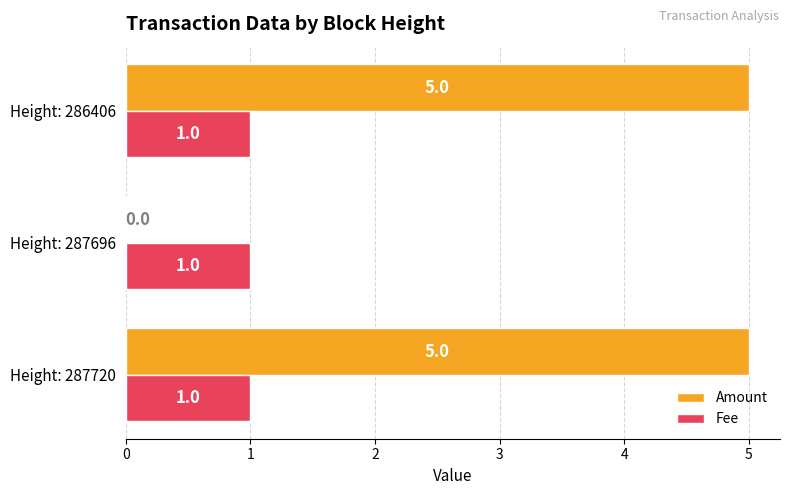

At which label is Amount closest to 2?

Height: 287696